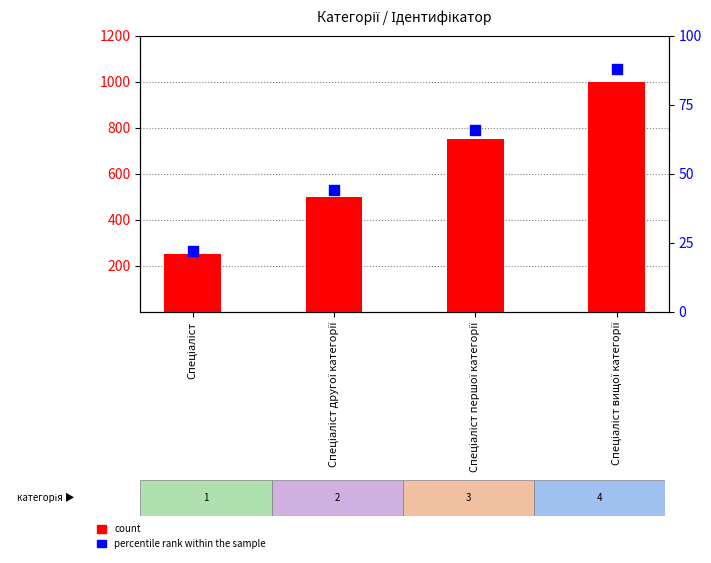

Which series contains the lowest Y value?

percentile rank within the sample